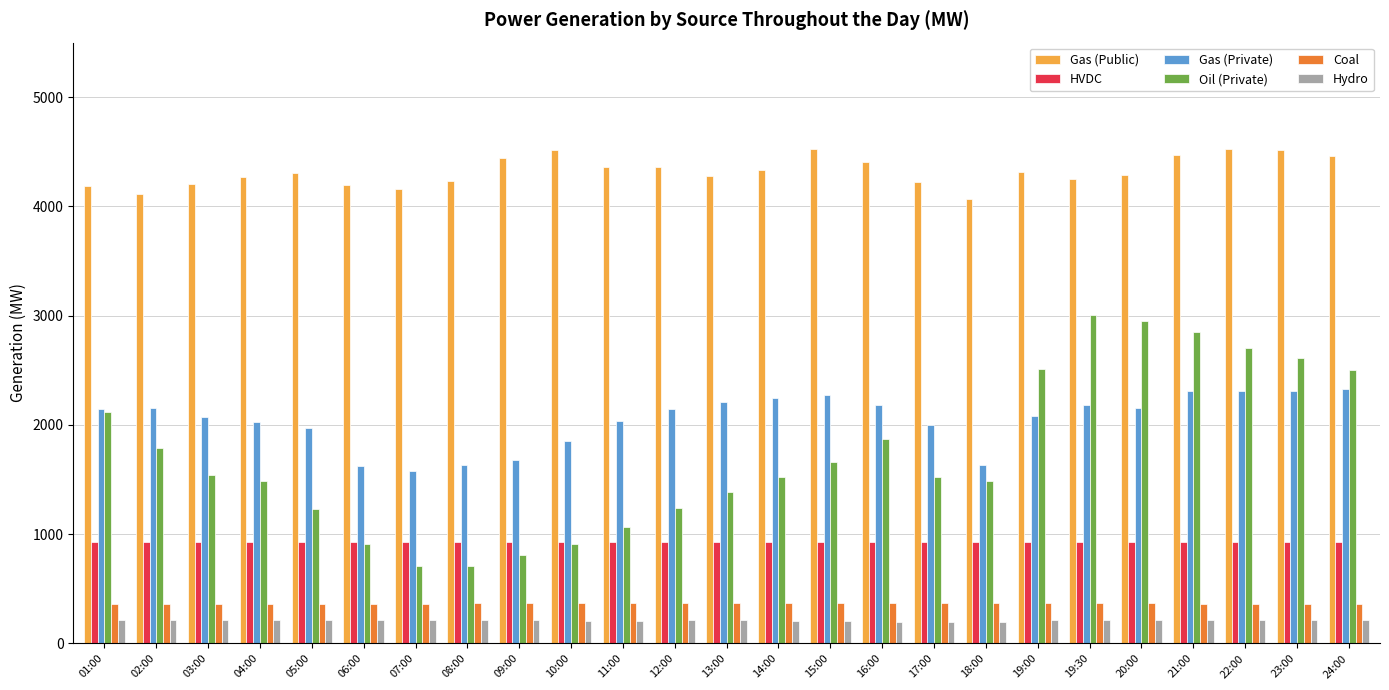

What is the minimum value for Oil (Private)?

708